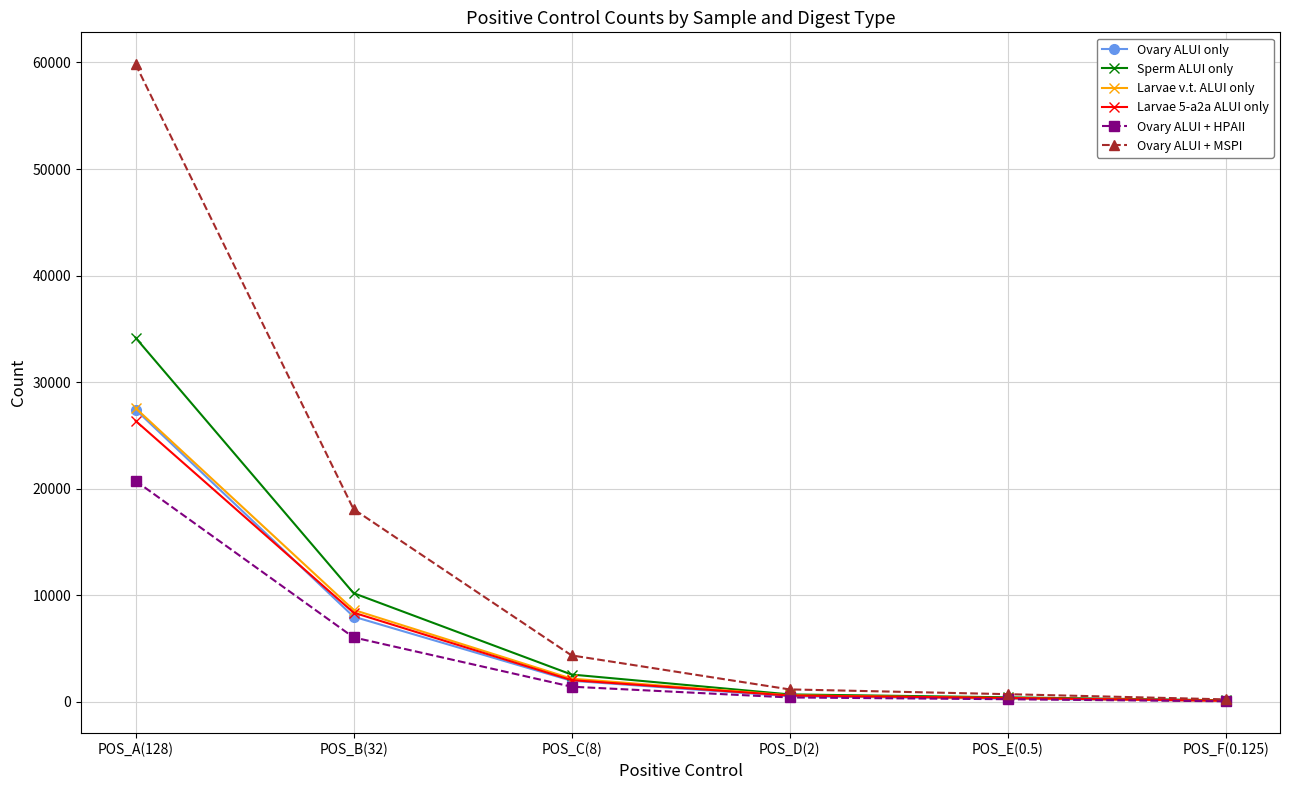

Is the value of Ovary ALUI only at POS_B(32) greater than the value of Sperm ALUI only at POS_B(32)?

No